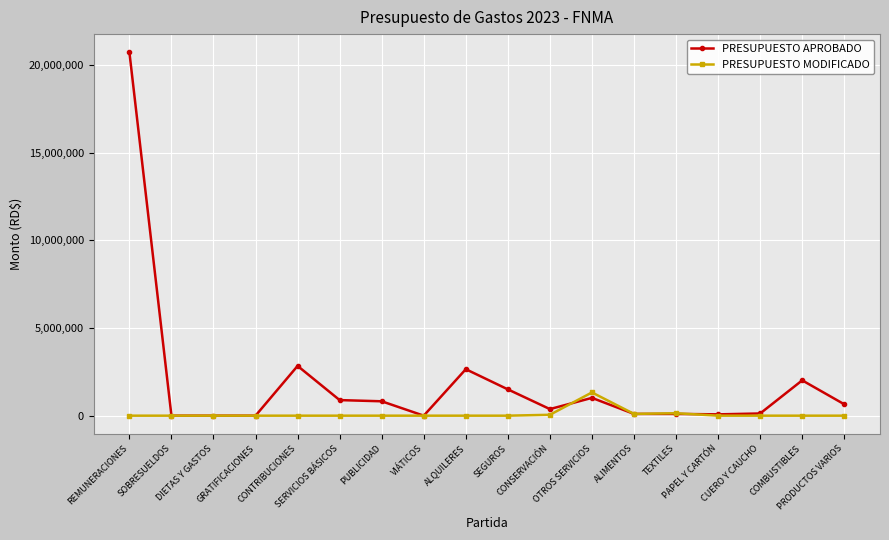

What value does the PRESUPUESTO APROBADO series have at PAPEL Y CARTÓN?

75000.0